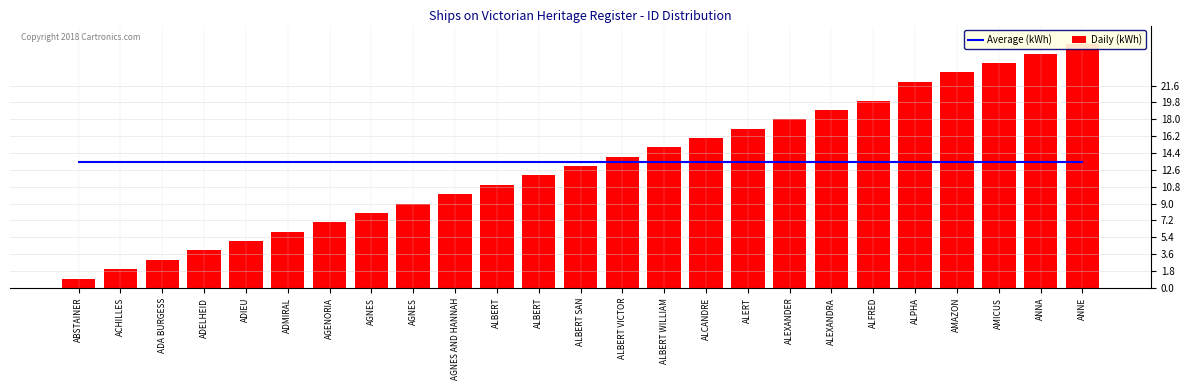

What is the value of the Average (kWh) bar at the 8th from the left?

13.5